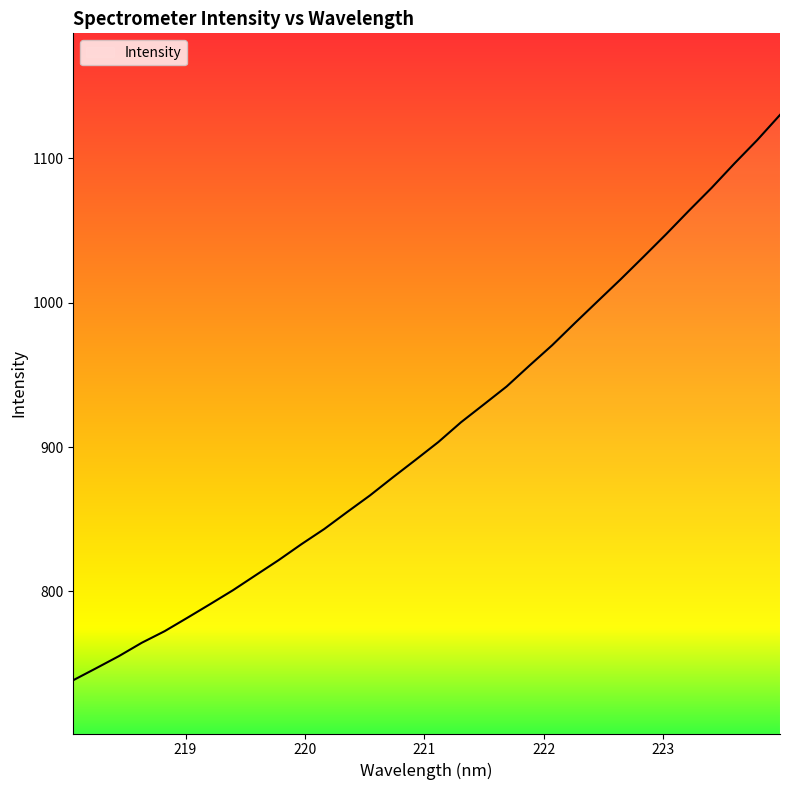

Reading left to right, list all the values displayed in this chart.

738.5	746.8	755.2	764.5	772.5	781.8	791.3	800.9	811.3	821.7	832.8	843.3	855.0	866.5	879.0	891.1	903.5	917.3	929.6	942.0	956.5	970.6	986.0	1001.2	1016.2	1031.8	1047.5	1063.8	1079.7	1096.5	1112.7	1130.2